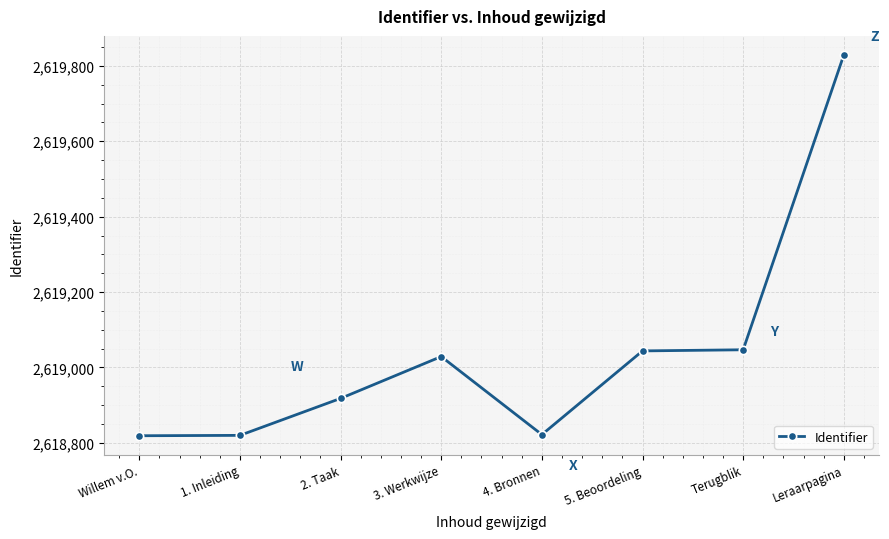

At which category does the chart reach its peak across all series?

Leraarpagina